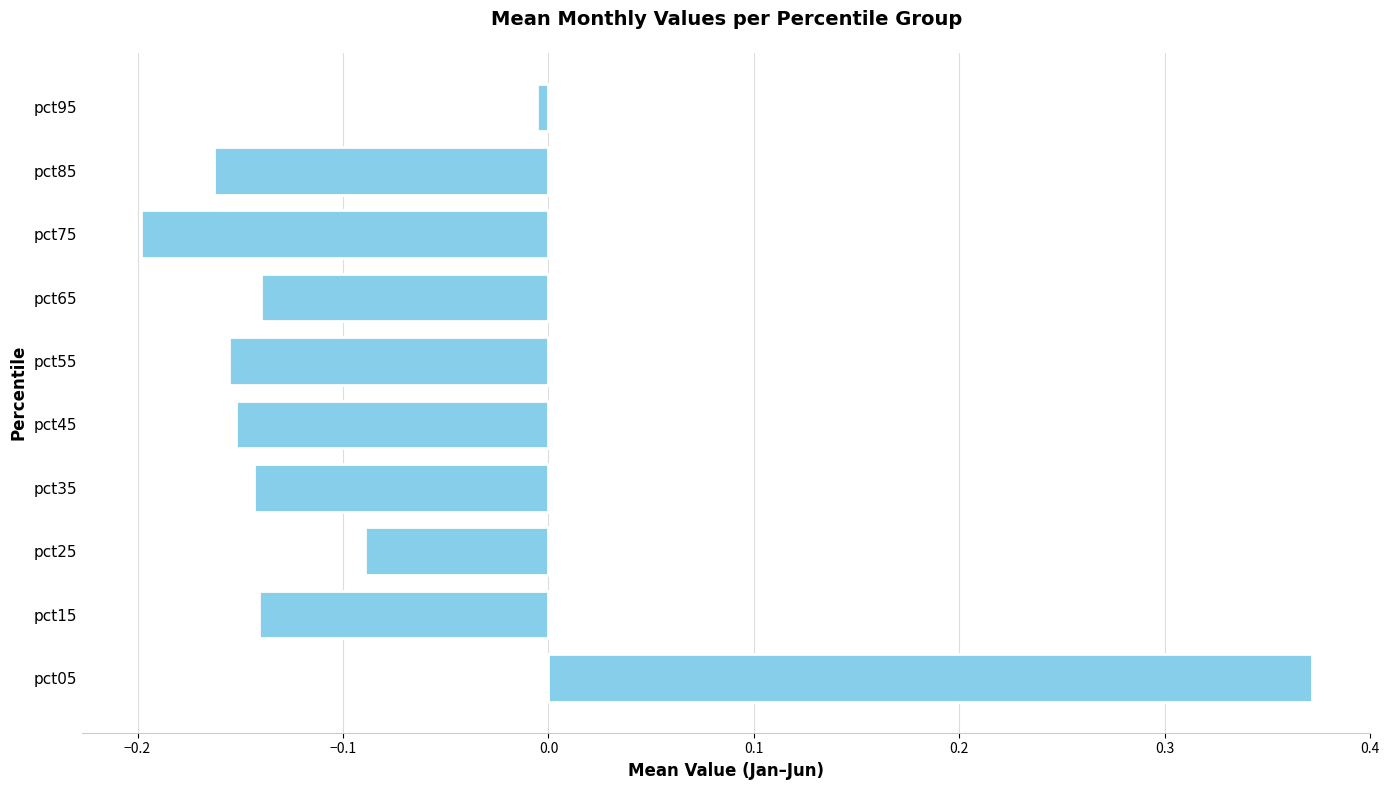

At which category does the chart reach its peak across all series?

pct05